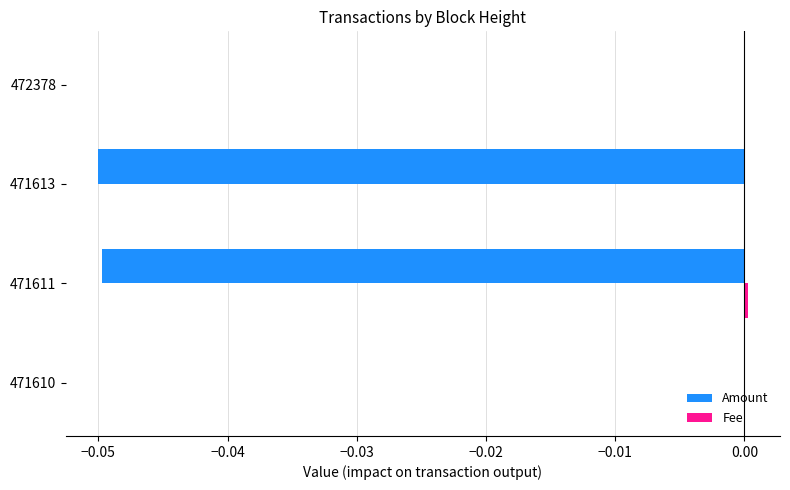

Between 471610 and 471611, which series saw the biggest shift?

Amount